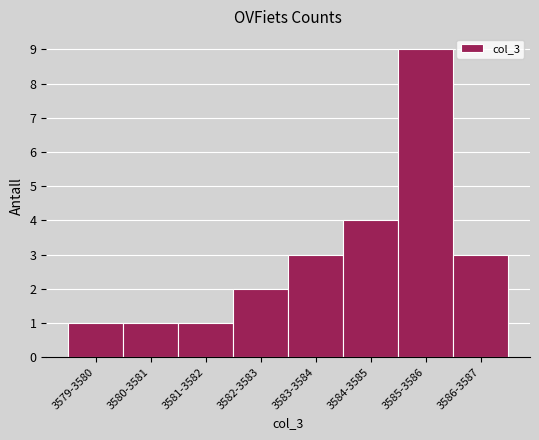

Reading left to right, extract all data points from this chart.

3579-3580=1	3580-3581=1	3581-3582=1	3582-3583=2	3583-3584=3	3584-3585=4	3585-3586=9	3586-3587=3